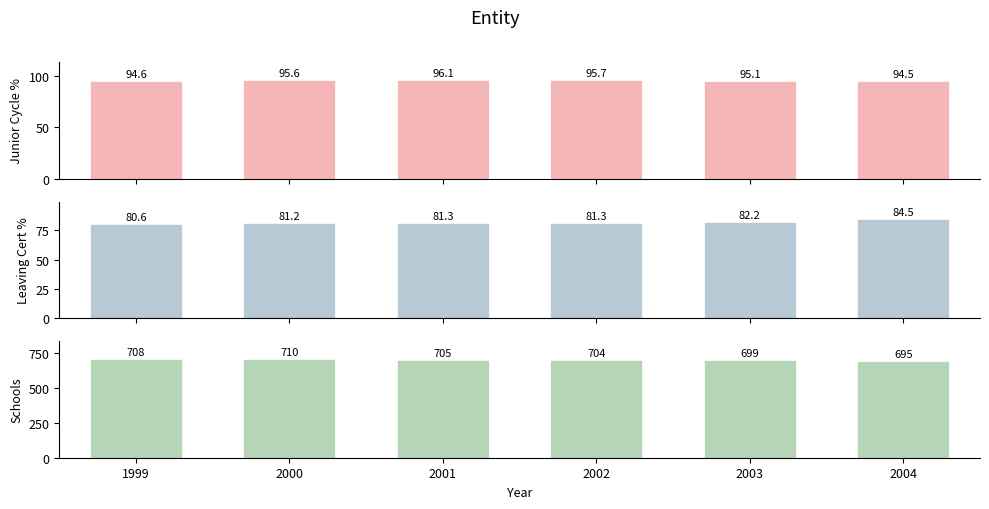

What is the highest value of the Leaving Cert % series?

84.5